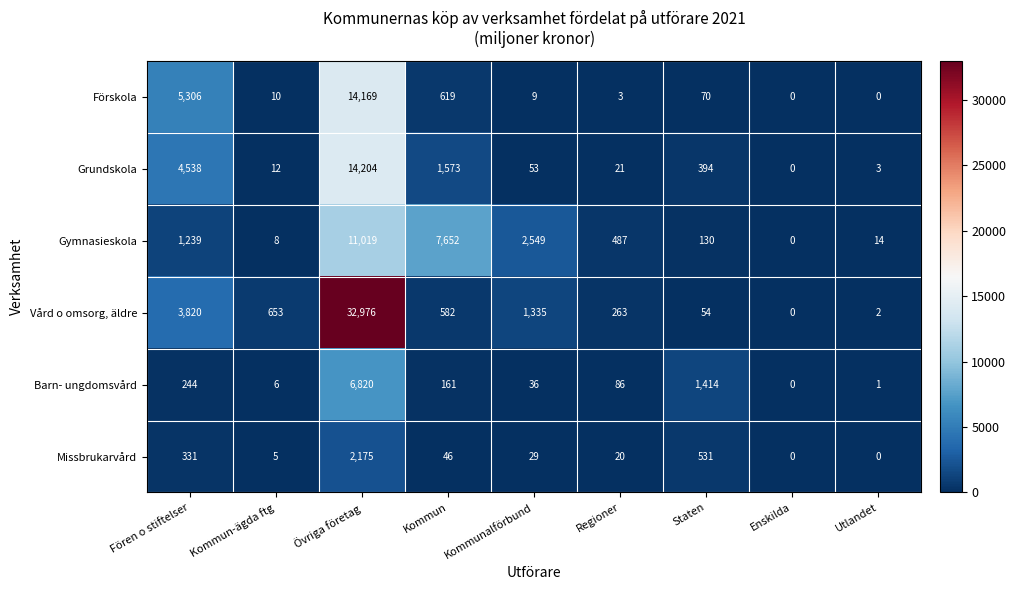

At which category does the chart reach its peak across all series?

Övriga företag